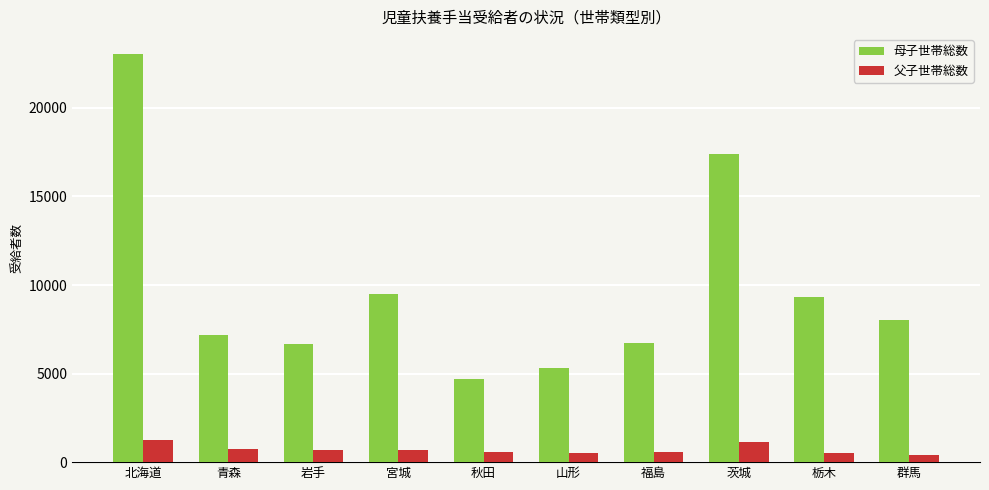

The 父子世帯総数 series shows 684 at 岩手. True or false?

True